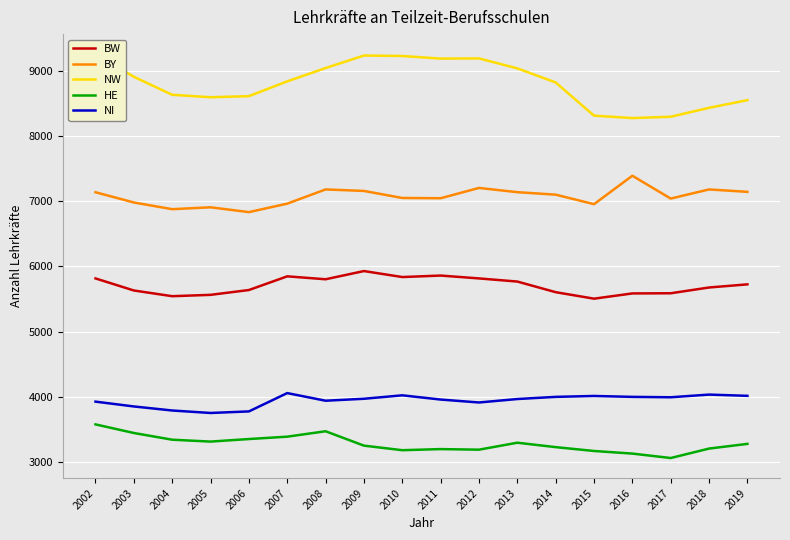

The BW series shows 5676.9 at 2018. True or false?

True